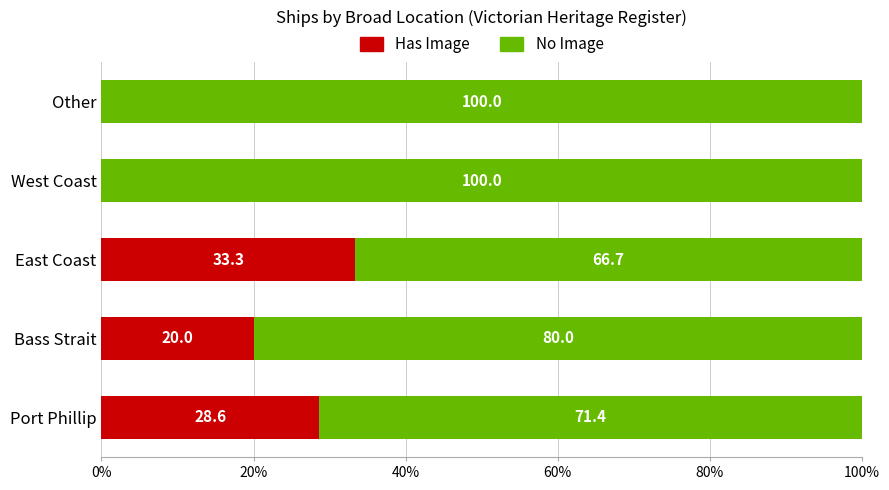

True or false: Has Image has a value of 20.0 at Bass Strait.

True